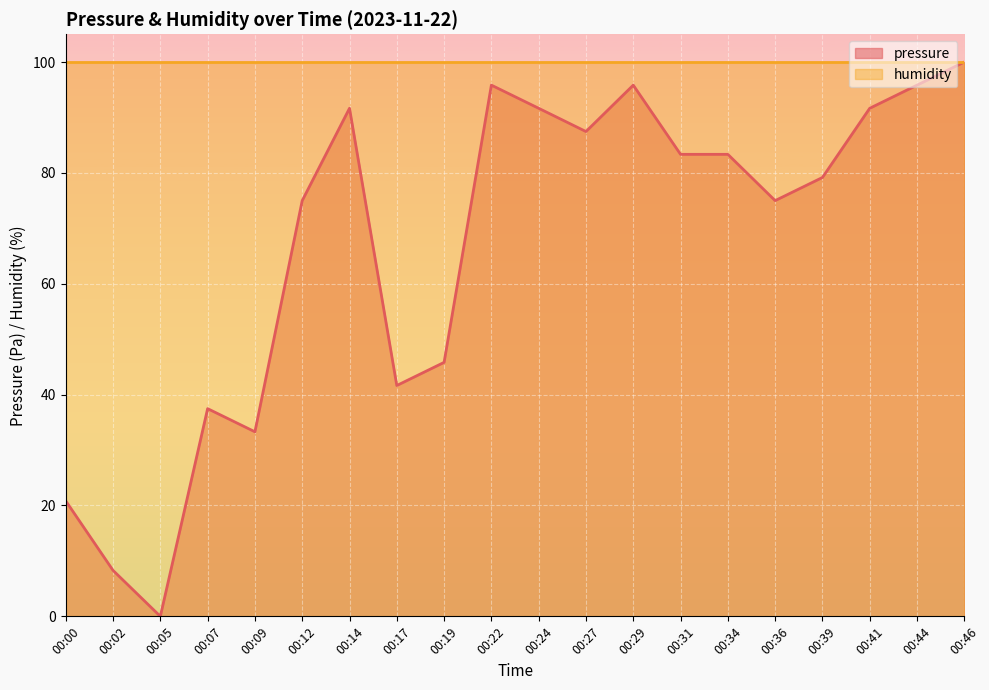

How many distinct data groups are displayed?

2